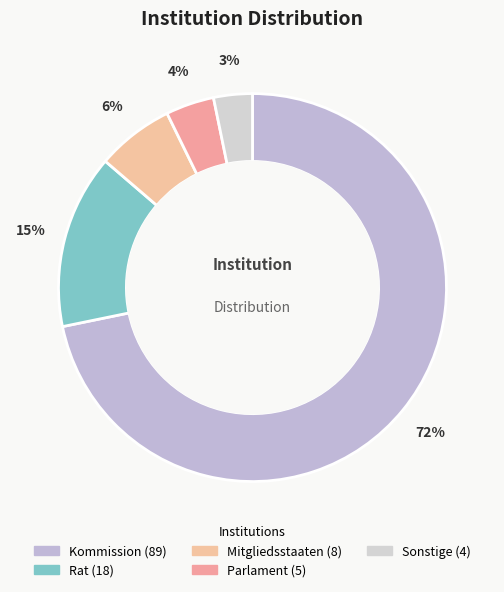

What is the largest slice in the pie chart?

Kommission